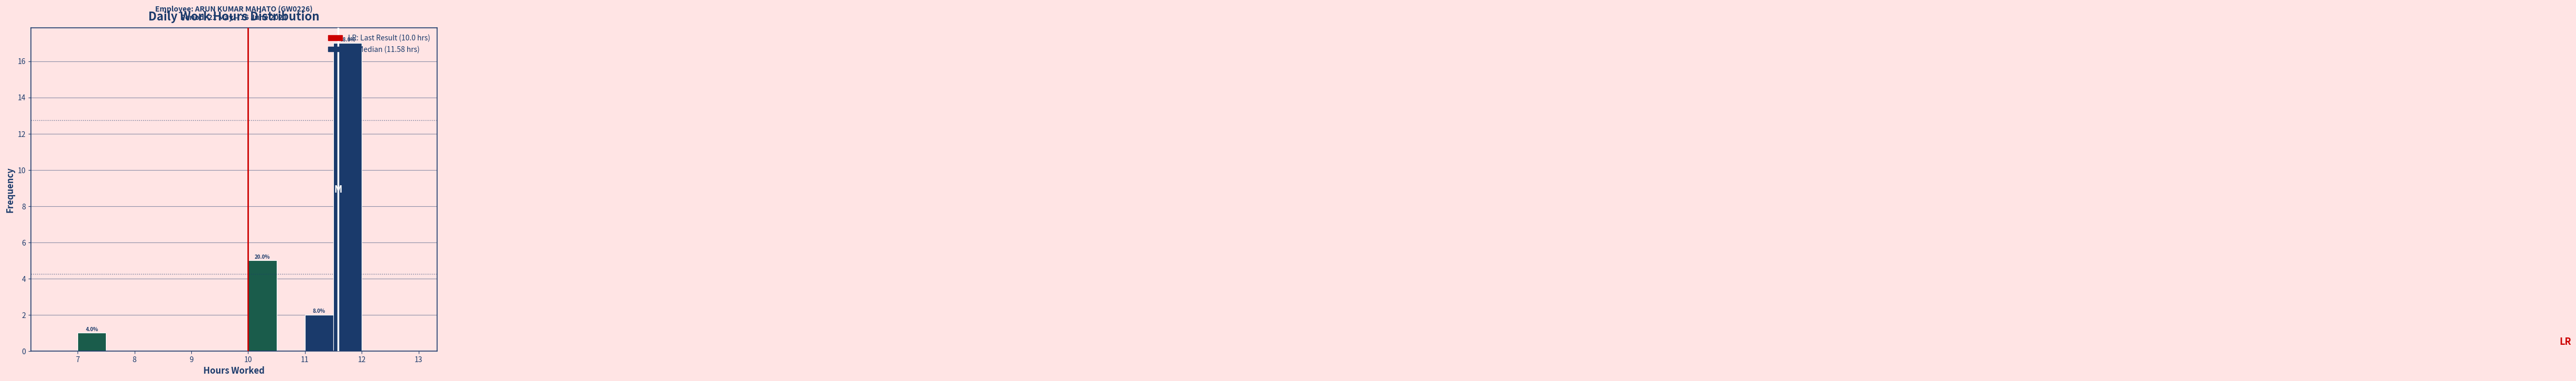

Over which range of the x-axis is the bar tallest?

11.5 to 12.0